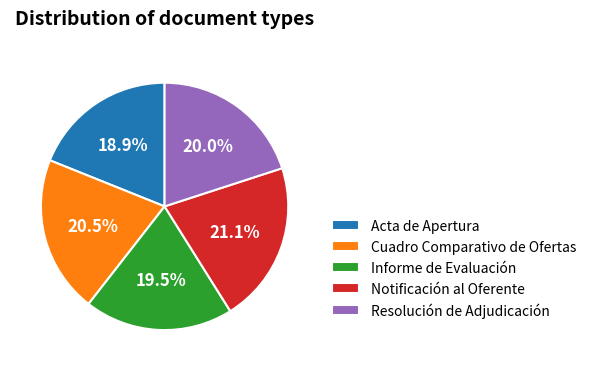

Count the number of slices in the pie.

5